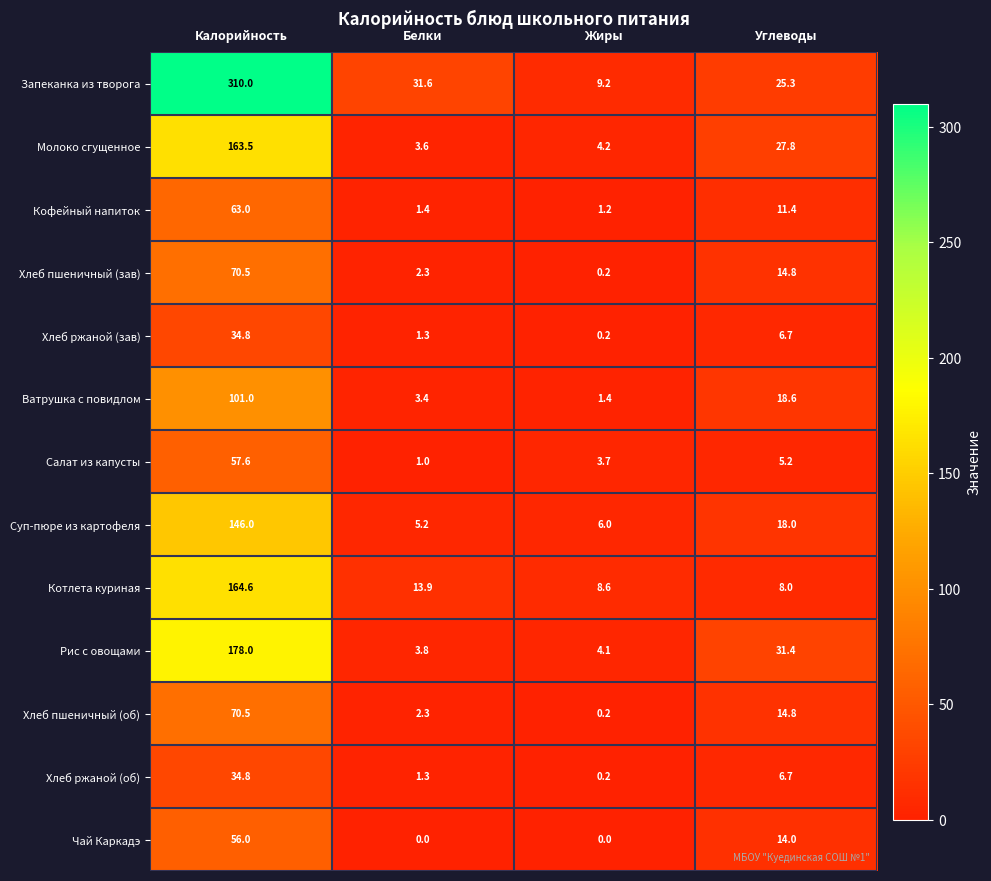

The value of Чай Каркадэ at Углеводы is 14.0. True or false?

True